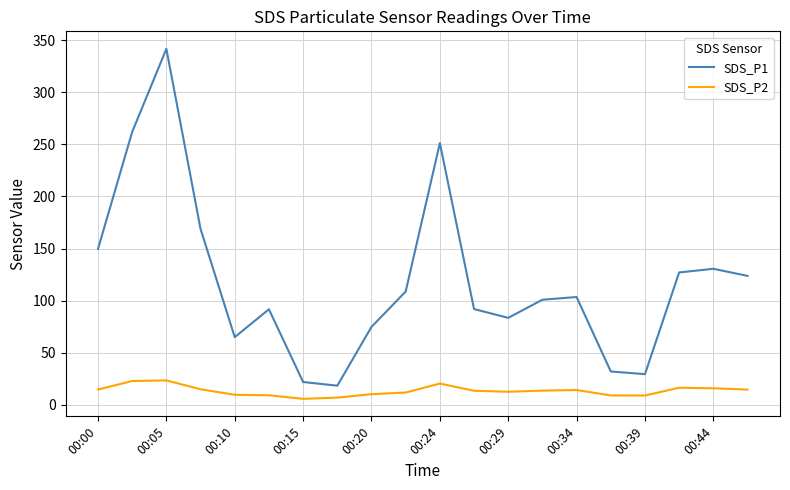

True or false: SDS_P2 has more than 2 interior local peaks.

True